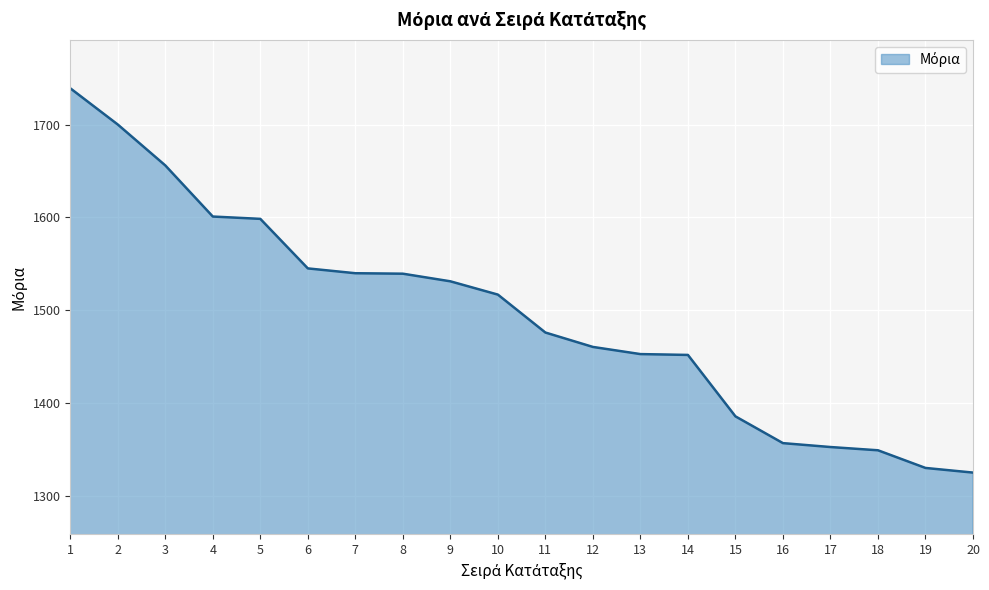

What is the sum of the values at 5 and 17?

2951.5